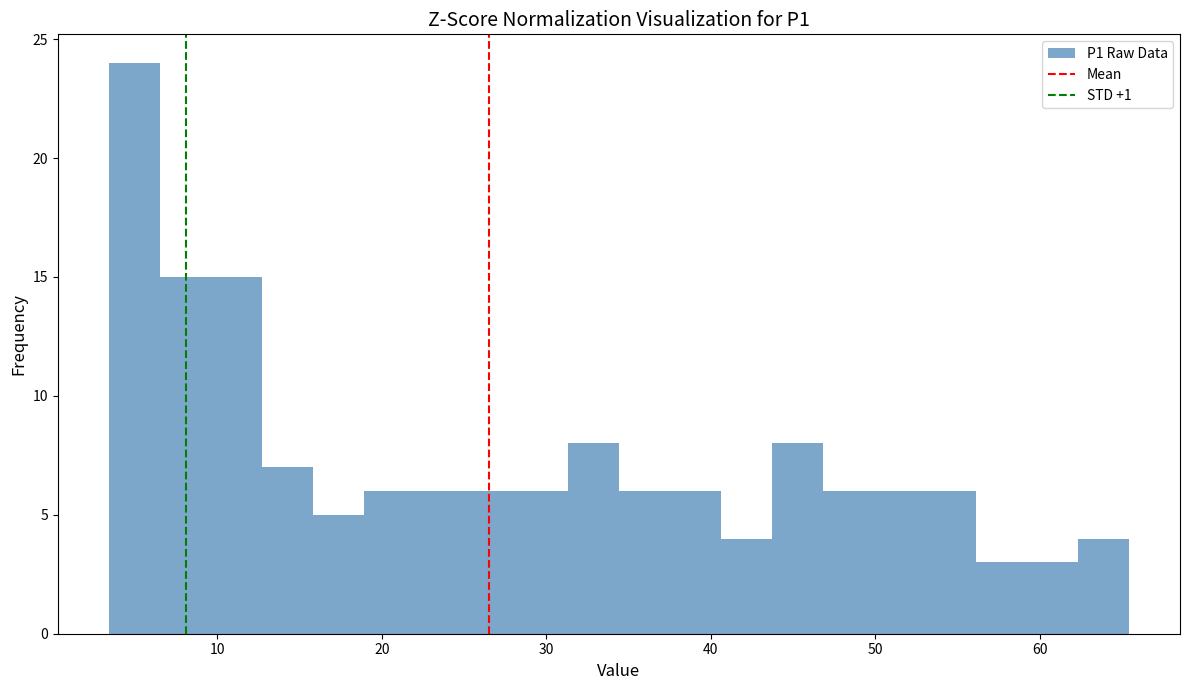

Read against the x-axis, roughly where is the centre of the tallest bar?

5